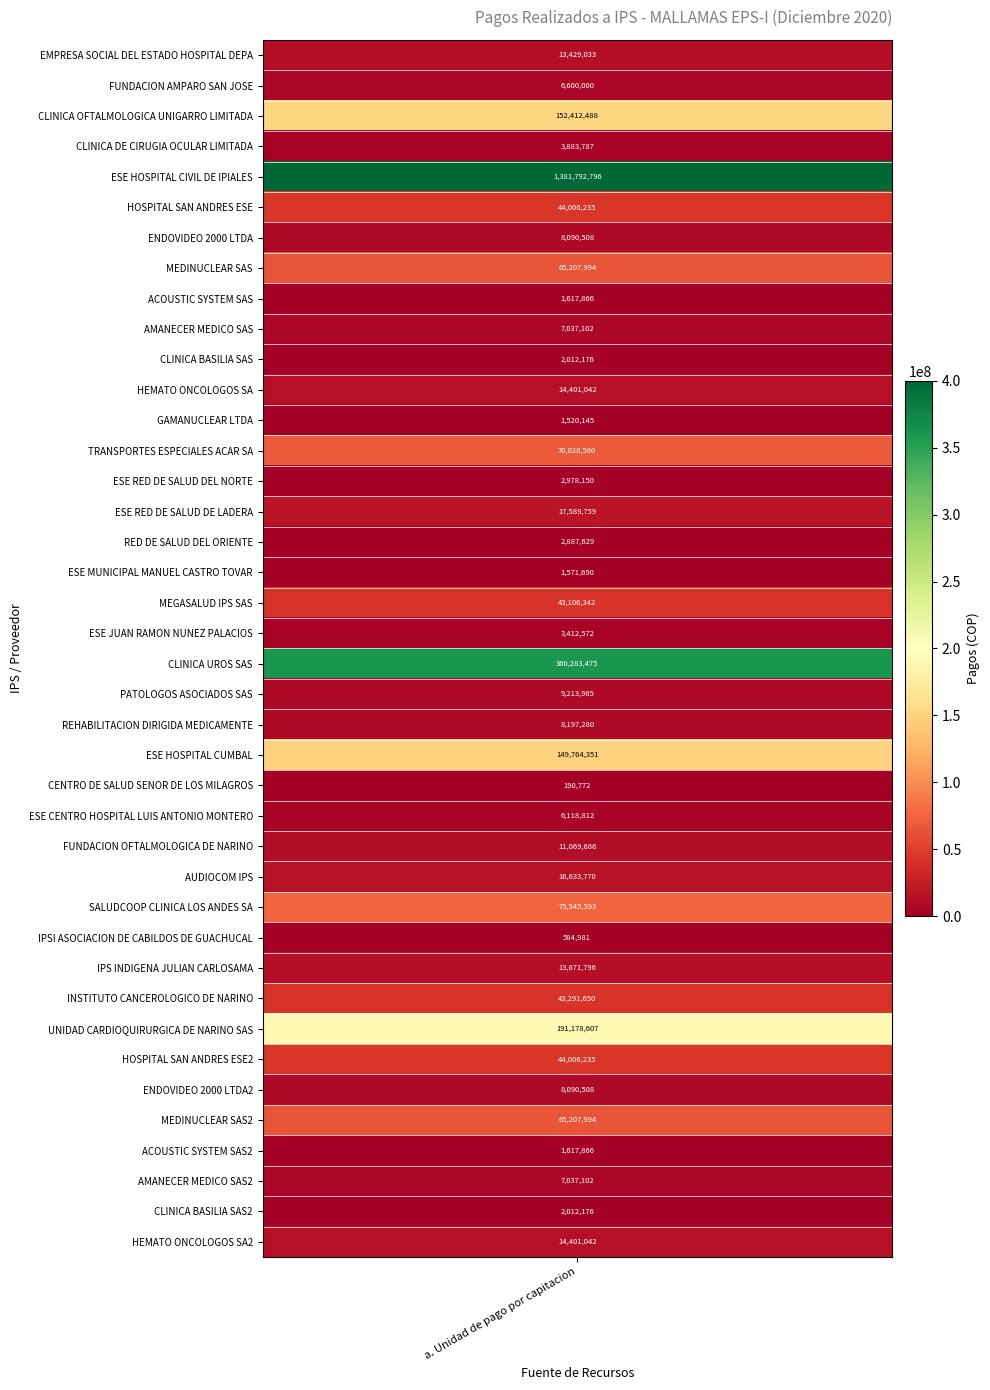

Is it true that the value at 32 is 89530316?

False